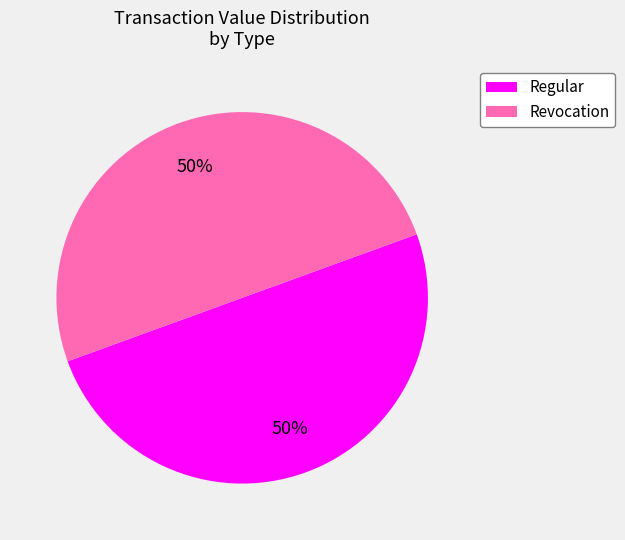

What percentage is the Regular slice, to the nearest percent?

50%